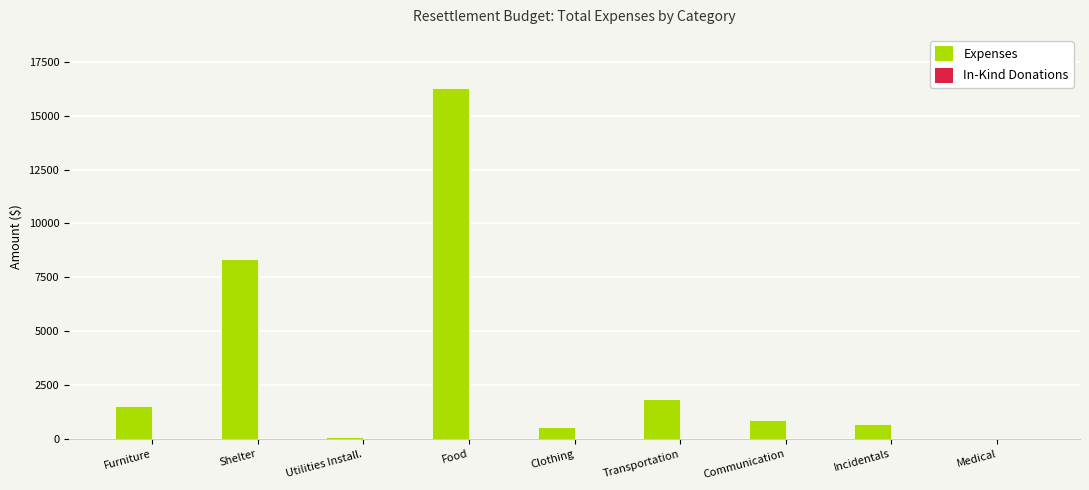

Which label corresponds to the largest value in the chart?

Food